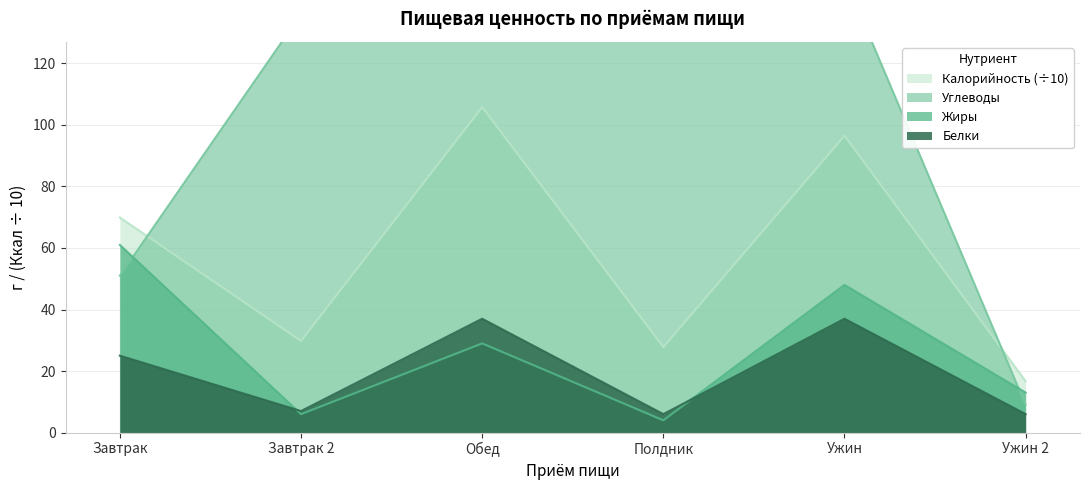

What is the difference between the highest and lowest values at Ужин?

111.0